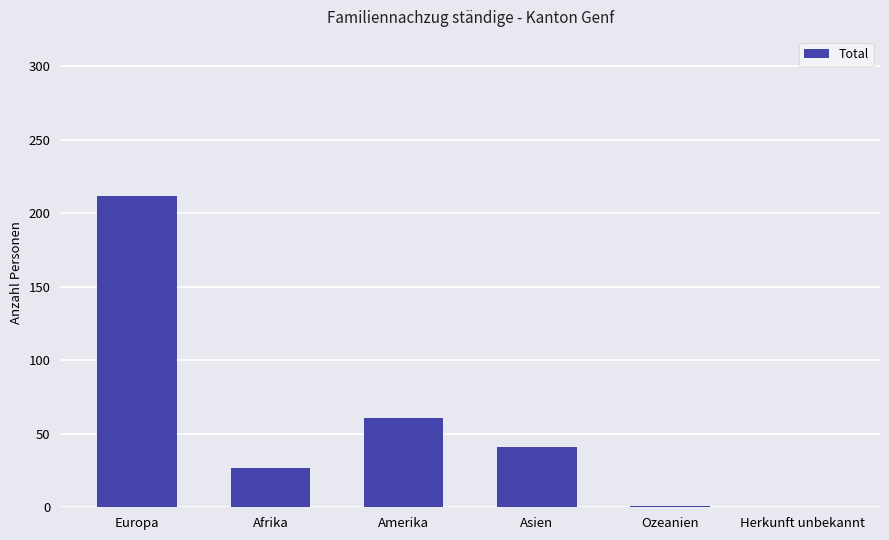

What is the sum of all values?

342